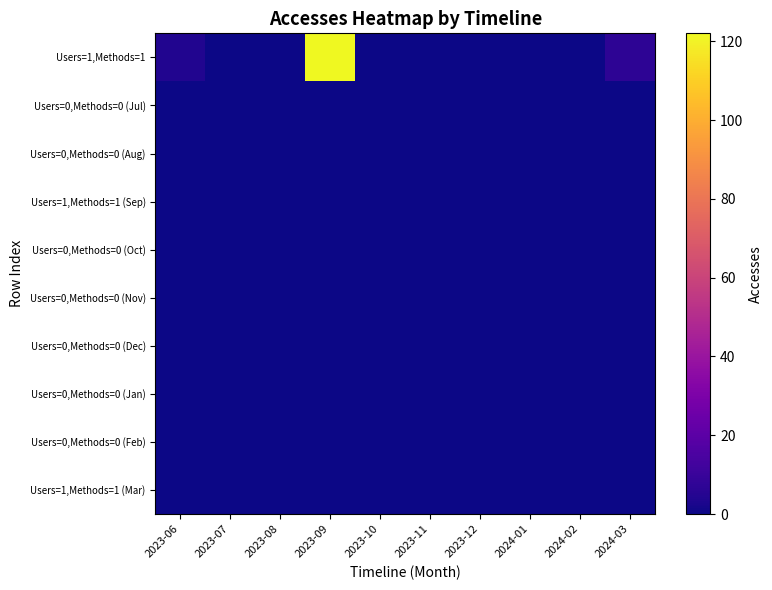

Rank the series by their maximum value, from lowest to highest.

Users=0,Methods=0 (Jul), Users=0,Methods=0 (Aug), Users=1,Methods=1 (Sep), Users=0,Methods=0 (Oct), Users=0,Methods=0 (Nov), Users=0,Methods=0 (Dec), Users=0,Methods=0 (Jan), Users=0,Methods=0 (Feb), Users=1,Methods=1 (Mar), Users=1,Methods=1